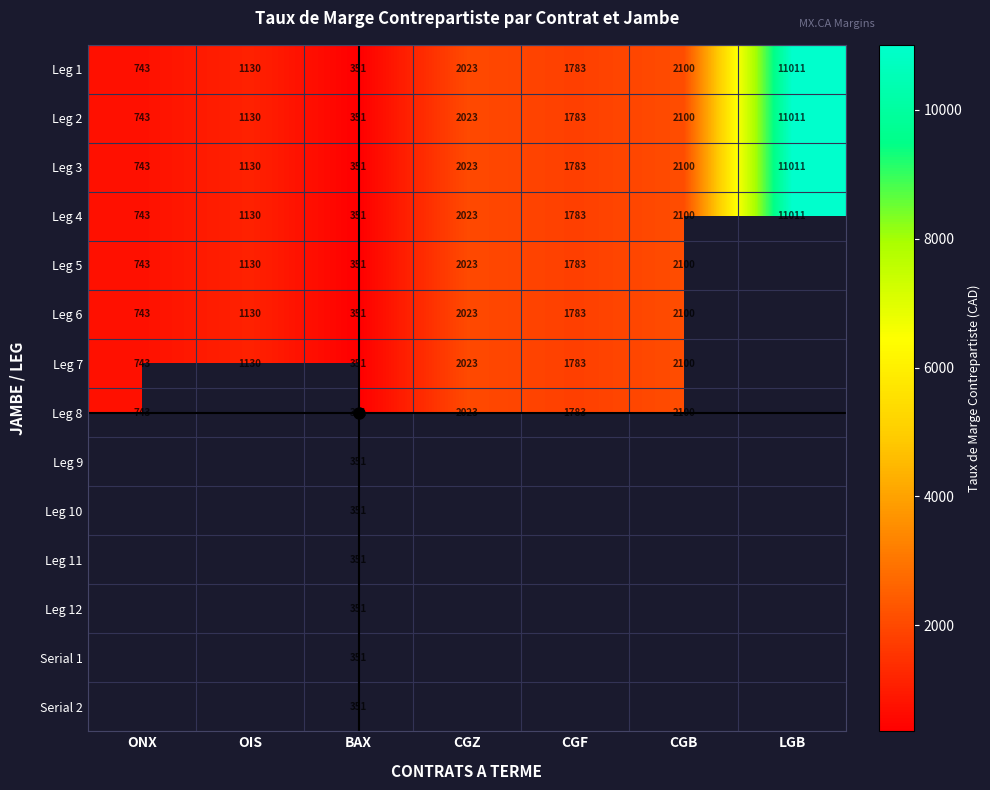

The value of Leg 5 at OIS is 1614. True or false?

False